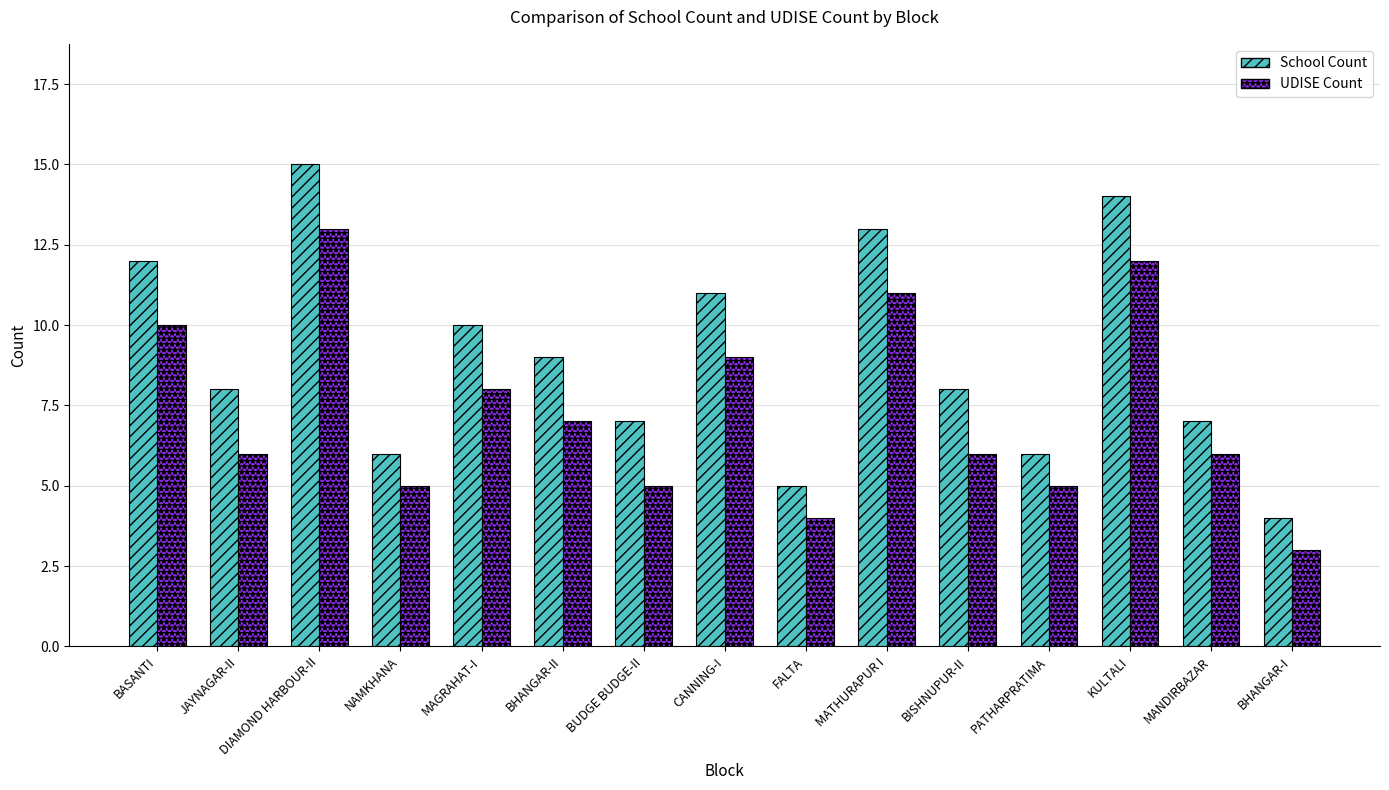

List the series in order of their peak value, lowest first.

UDISE Count, School Count